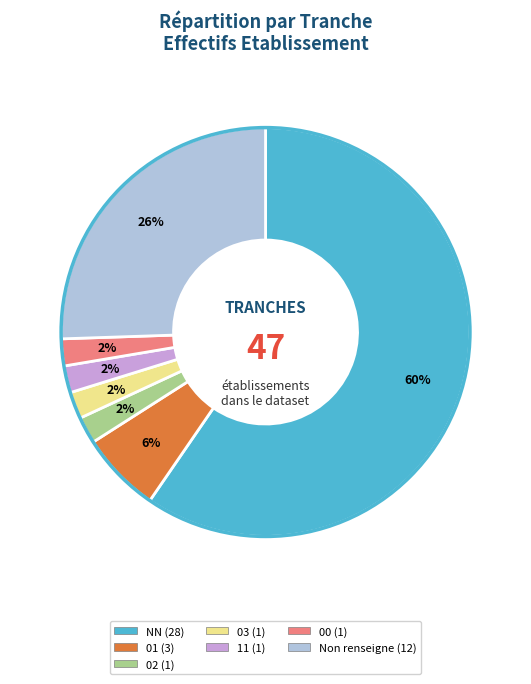

Is there a majority slice in this chart?

Yes